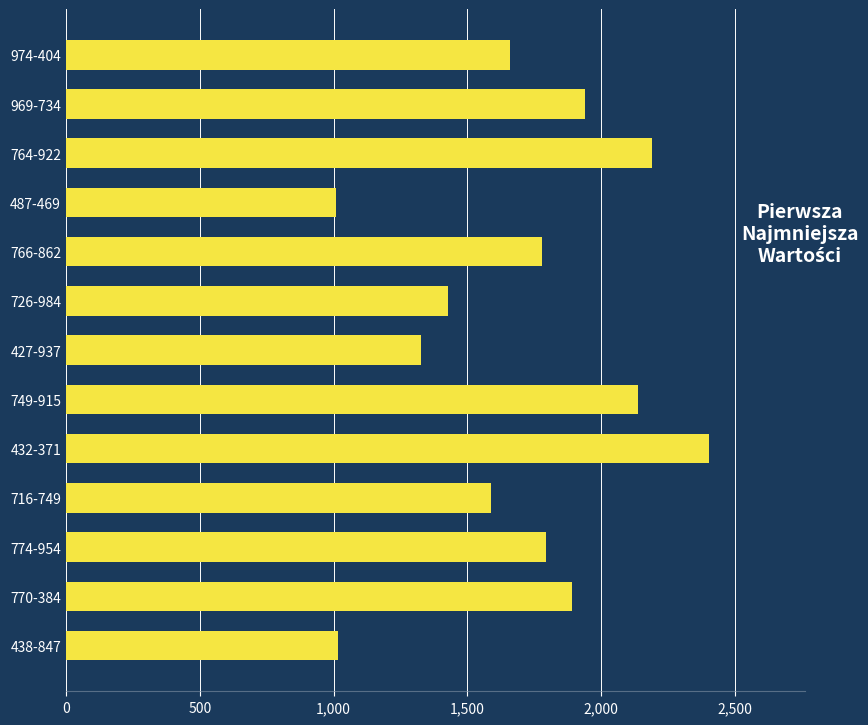

What is the change in value from 427-937 to 770-384?

+565